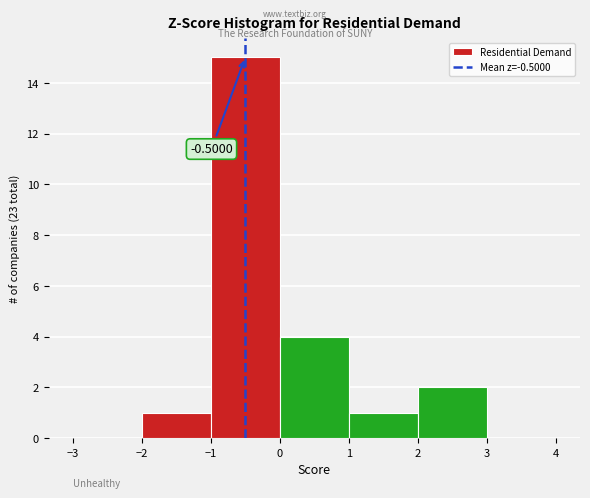

Over which range of the x-axis is the bar tallest?

-1 to 0